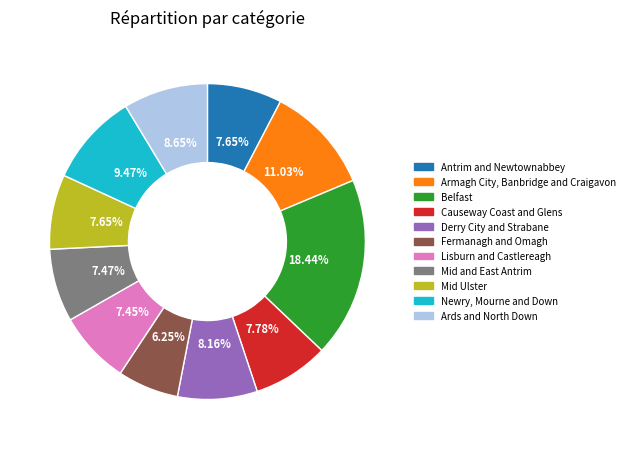

Which has a higher value, Belfast or Mid Ulster?

Belfast